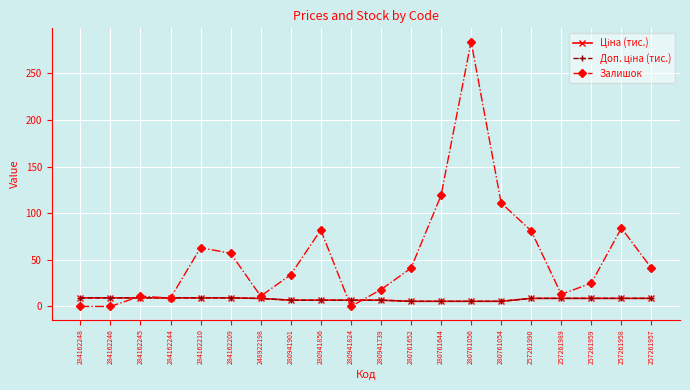

Count the number of categories in the chart.

20